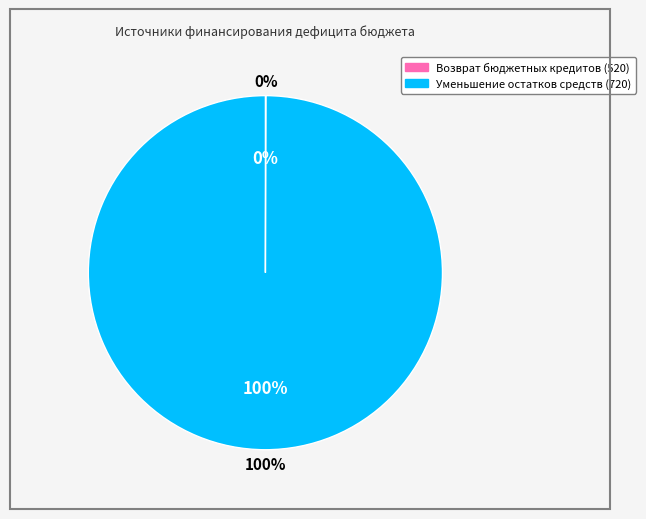

To the nearest percent, what is the average slice percentage?

50%